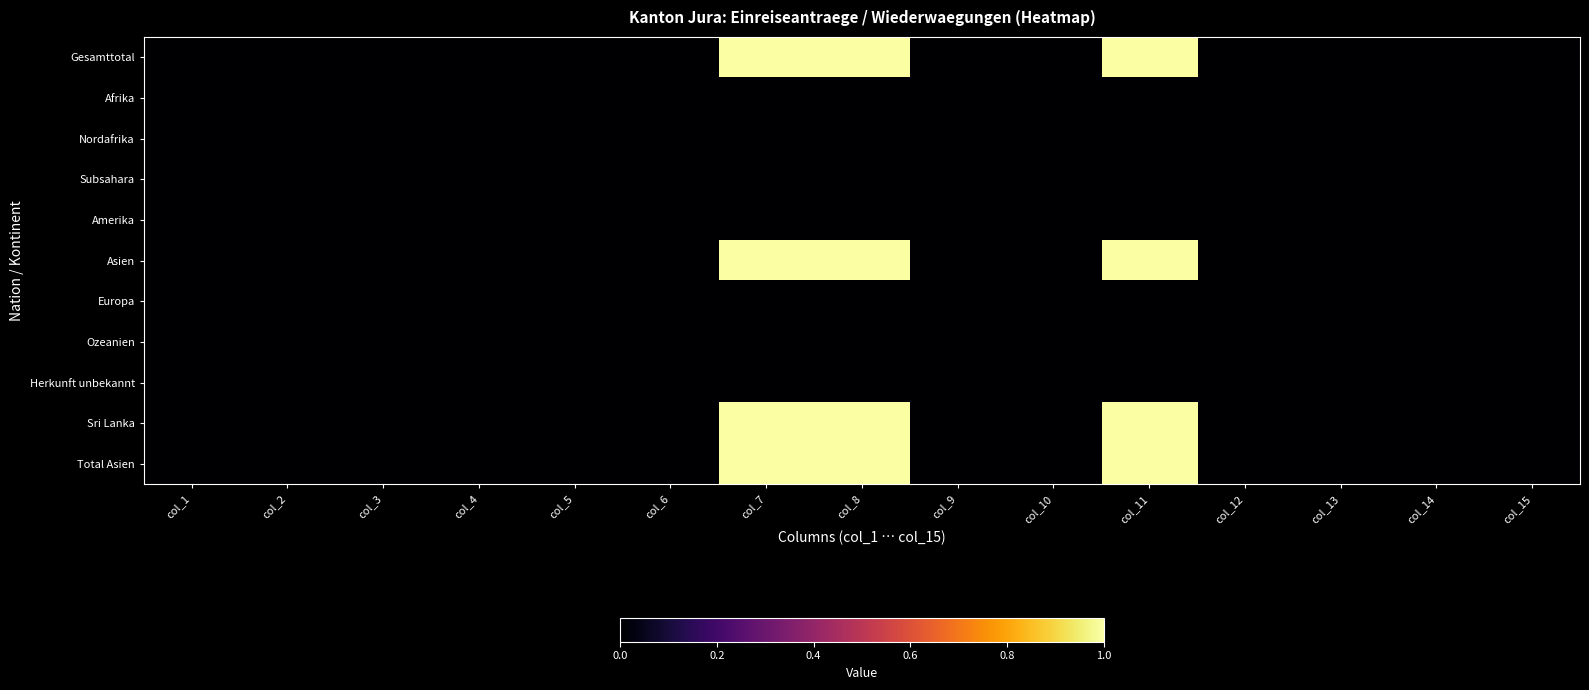

How many data points does each series have?

15